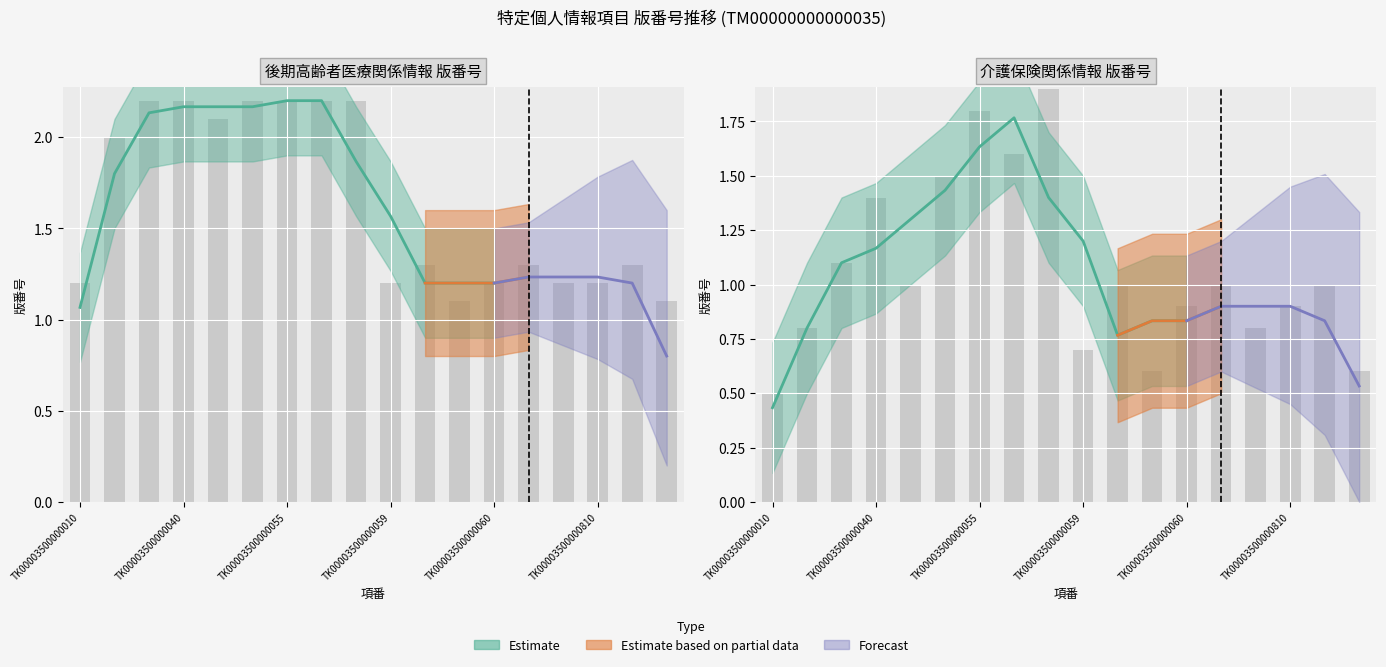

Between TK00003500000050 and TK00003500000810, which is larger?

TK00003500000050